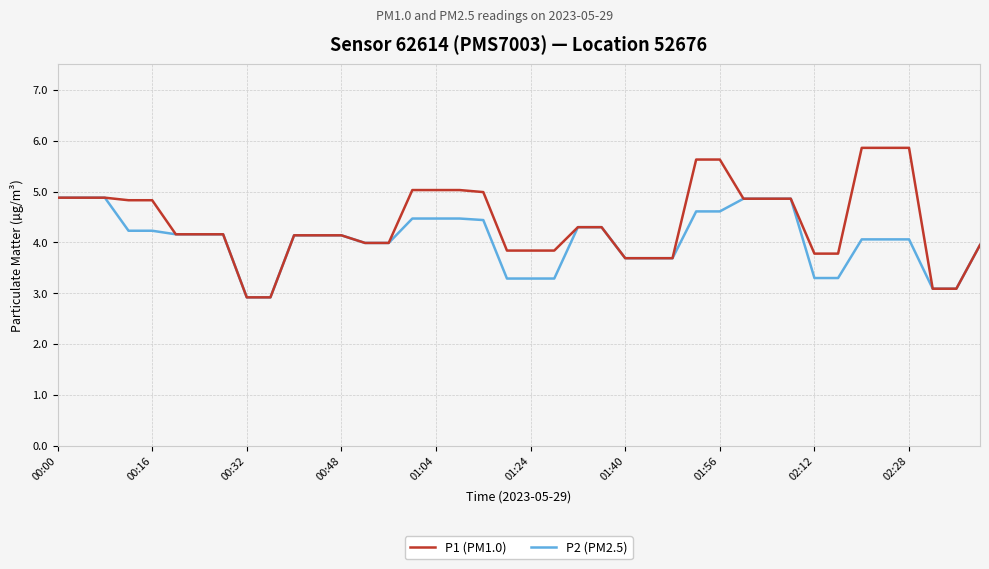

Which series has the largest total across all categories?

P1 (PM1.0)